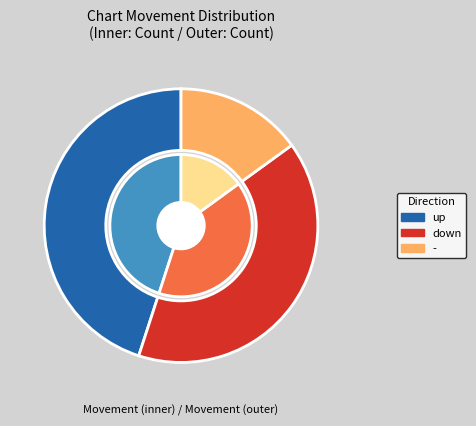

To the nearest percent, what is the difference between the largest and smallest slice percentages?

30%